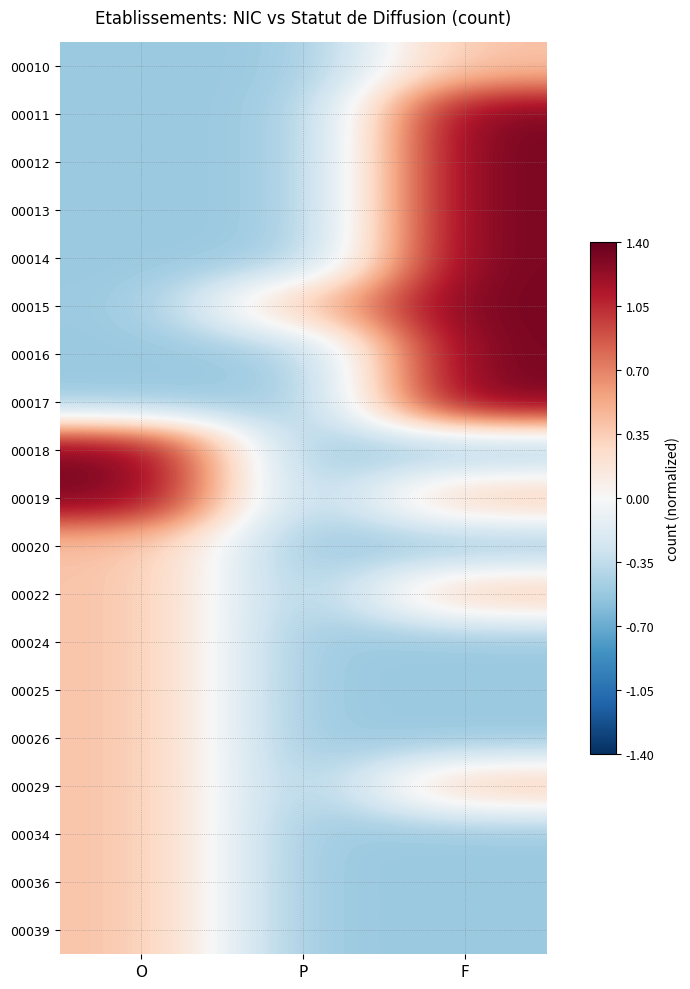

Reading left to right, transcribe all the data shown in this chart.

00010: O=-0.5	P=-0.5	F=0.4
00011: O=-0.5	P=-0.5	F=1.3
00012: O=-0.5	P=-0.5	F=1.3
00013: O=-0.5	P=-0.5	F=1.3
00014: O=-0.5	P=-0.5	F=1.3
00015: O=-0.5	P=0.4	F=1.3
00016: O=-0.5	P=-0.5	F=1.3
00017: O=-0.5	P=-0.5	F=1.3
00018: O=1.3	P=-0.5	F=-0.5
00019: O=1.3	P=-0.5	F=0.4
00020: O=0.4	P=-0.5	F=-0.5
00022: O=0.4	P=-0.5	F=0.4
00024: O=0.4	P=-0.5	F=-0.5
00025: O=0.4	P=-0.5	F=-0.5
00026: O=0.4	P=-0.5	F=-0.5
00029: O=0.4	P=-0.5	F=0.4
00034: O=0.4	P=-0.5	F=-0.5
00036: O=0.4	P=-0.5	F=-0.5
00039: O=0.4	P=-0.5	F=-0.5